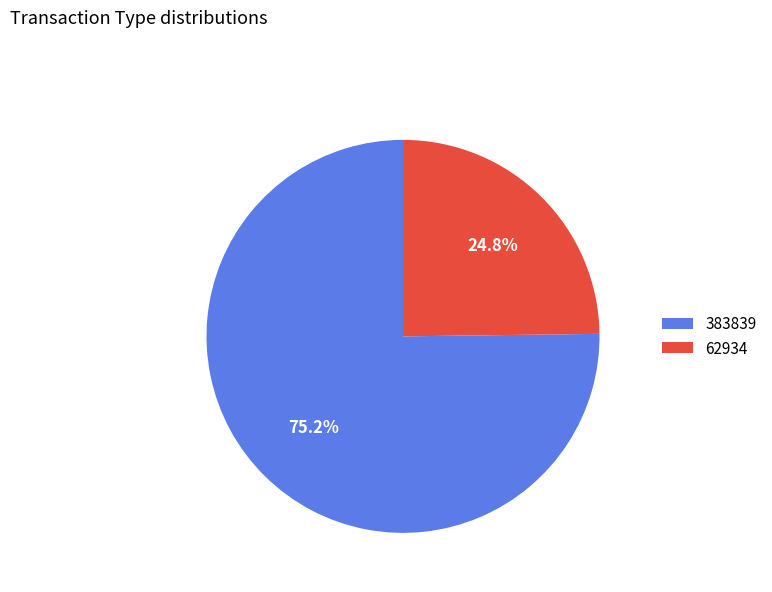

Is there any slice that represents more than half of the pie?

Yes